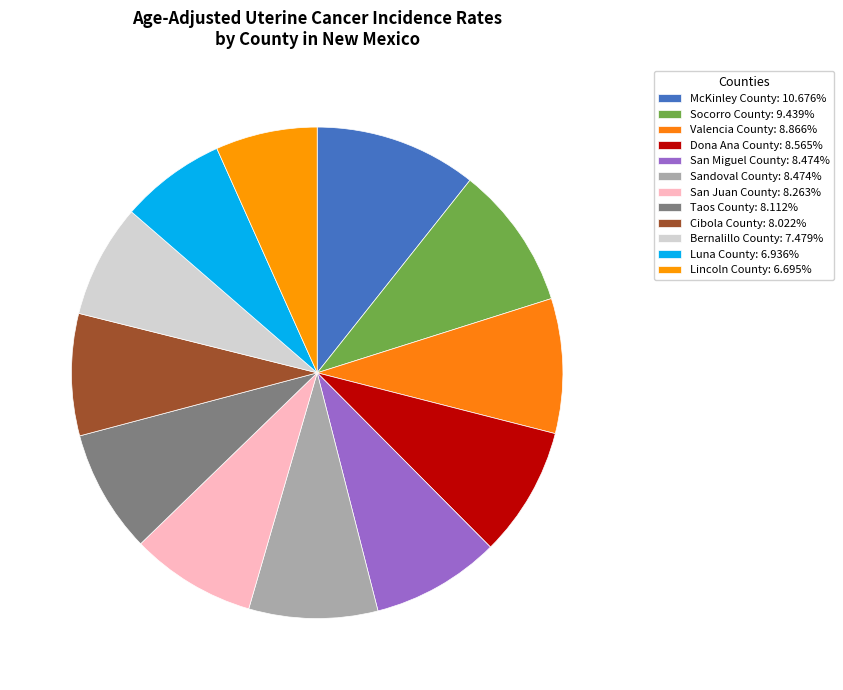

What percentage is the Cibola County slice, to the nearest percent?

8%